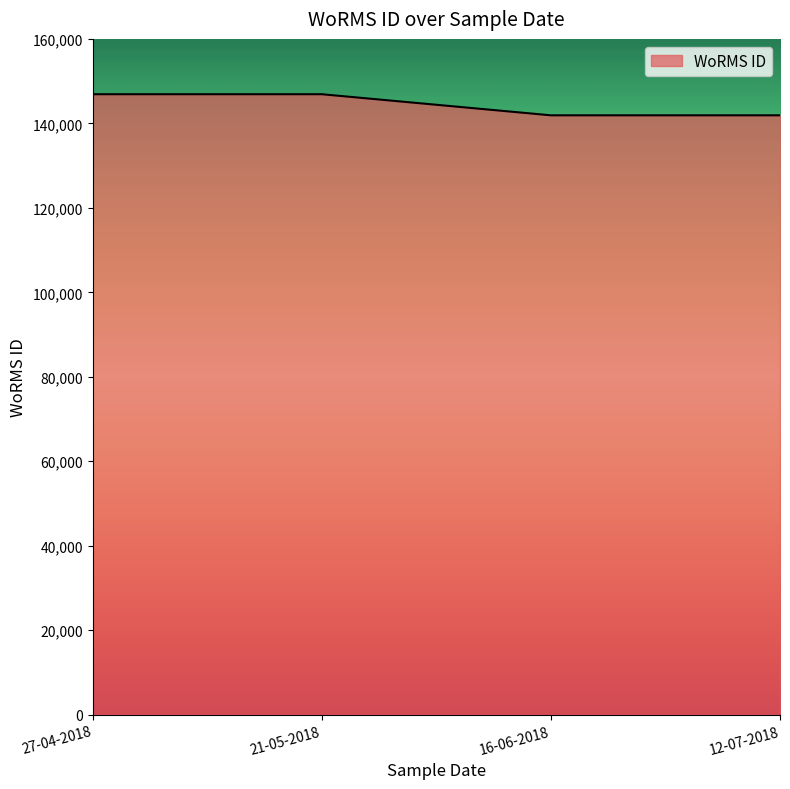

What is the average value?

144404